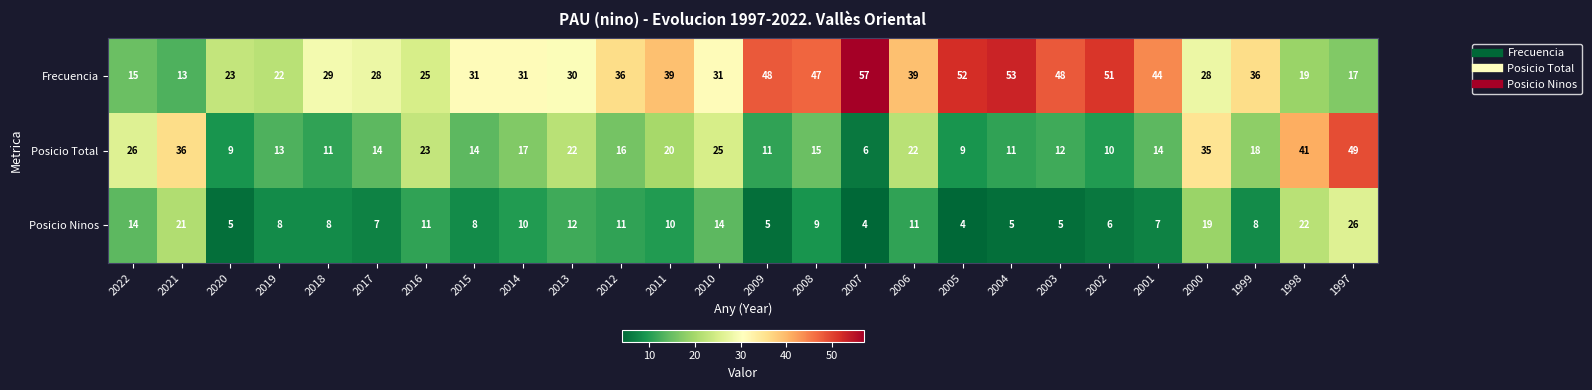

Which series has the largest range (max minus min)?

Frecuencia